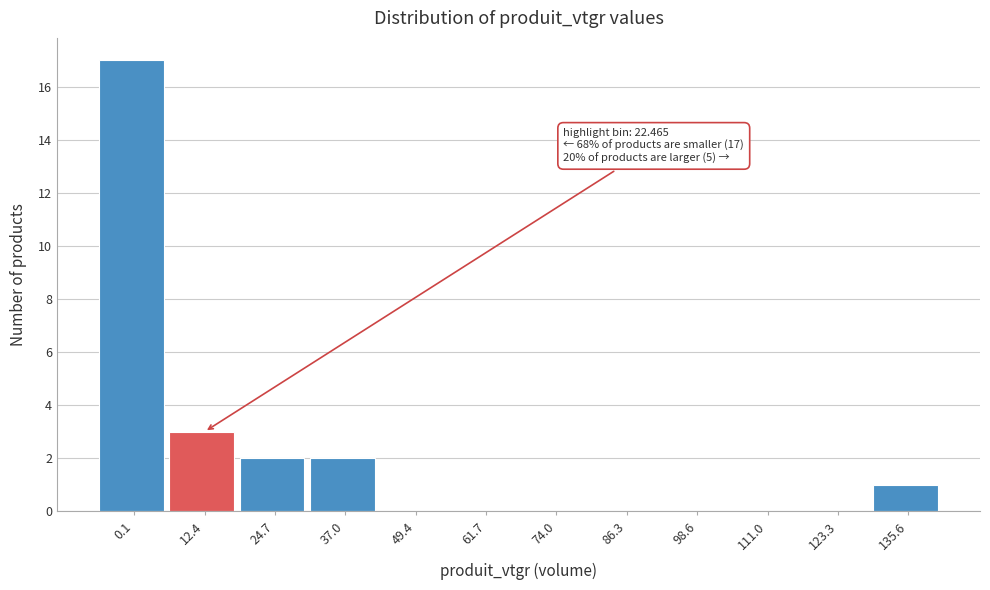

Reading left to right, extract all data points from this chart.

0.1=17	12.4=3	24.7=2	37.0=2	49.4=0	61.7=0	74.0=0	86.3=0	98.6=0	111.0=0	123.3=0	135.6=1